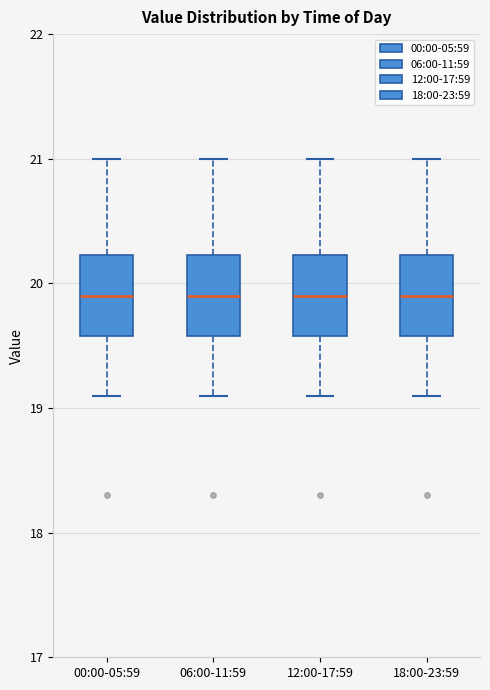

Reading left to right, read every box against the y-axis: the position of its median line, the range the box covers, and the ends of its whiskers. The values are not printed on the chart, so give them approximately, as read against the axis.

00:00-05:59: median 19.9, box 19.6 to 20.2, whiskers 19.1 to 21.0
06:00-11:59: median 19.9, box 19.6 to 20.2, whiskers 19.1 to 21.0
12:00-17:59: median 19.9, box 19.6 to 20.2, whiskers 19.1 to 21.0
18:00-23:59: median 19.9, box 19.6 to 20.2, whiskers 19.1 to 21.0